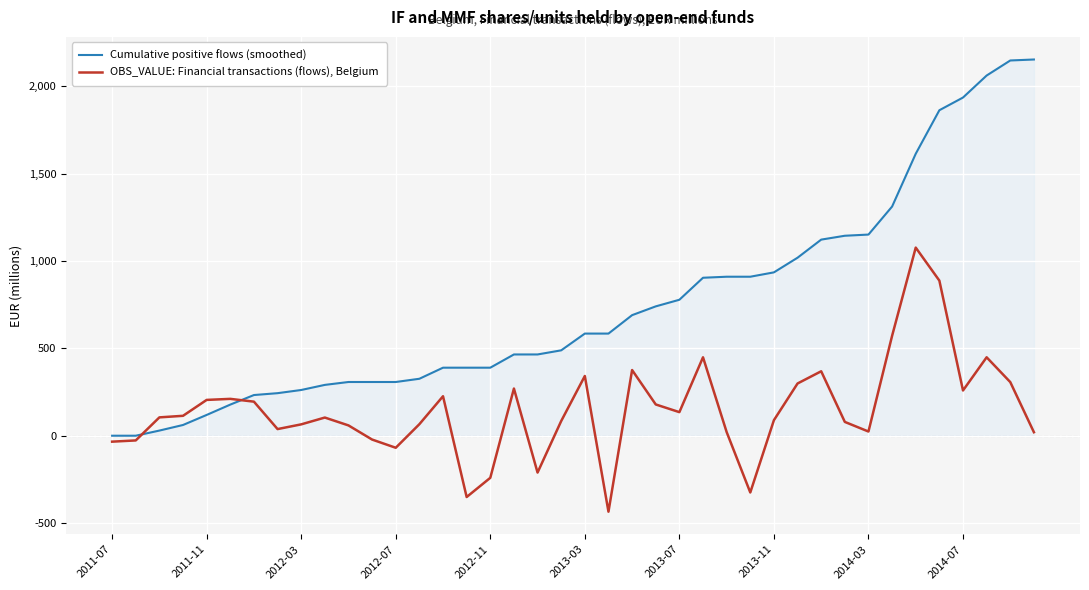

What is the difference between the maximum and minimum values in the Cumulative positive flows (smoothed) series?

2154.0